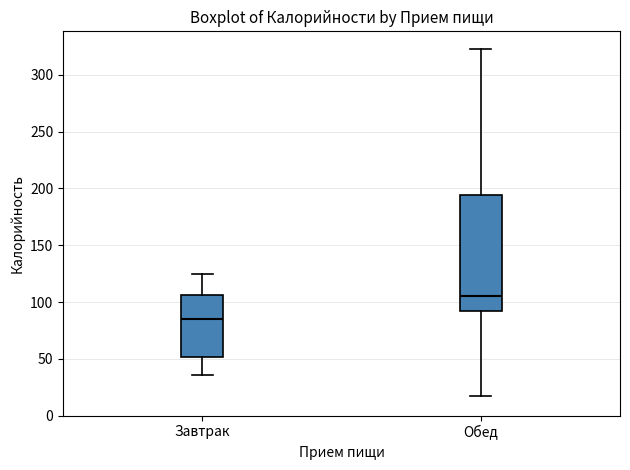

Which box's median line is the lowest?

Завтрак